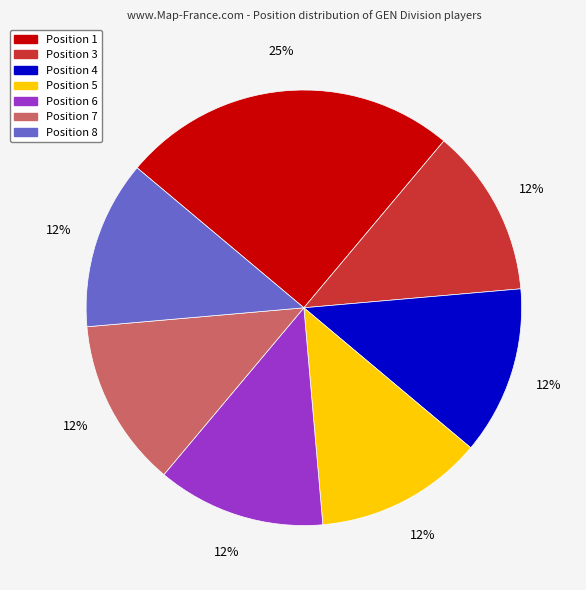

Is there any slice that represents more than half of the pie?

No